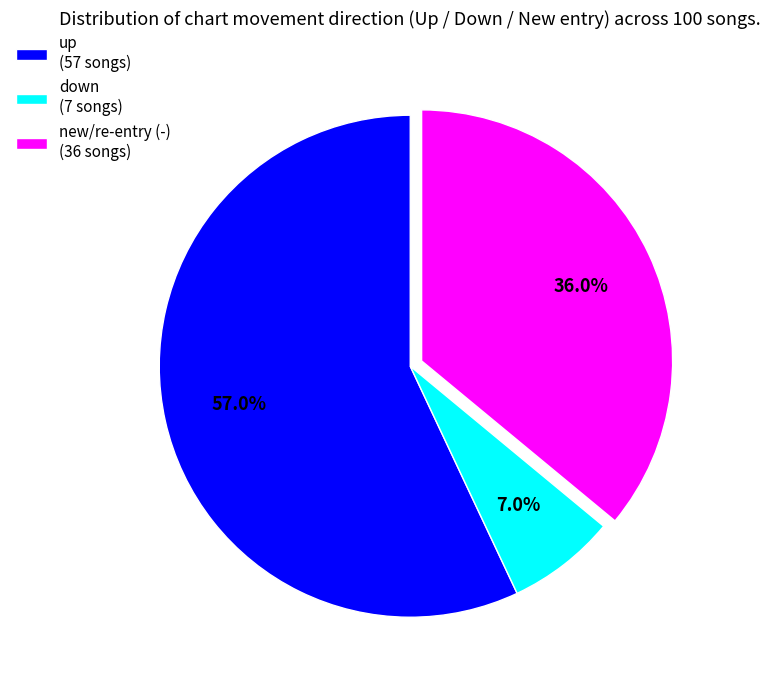

Which category has the biggest portion of the pie?

up (57 songs)